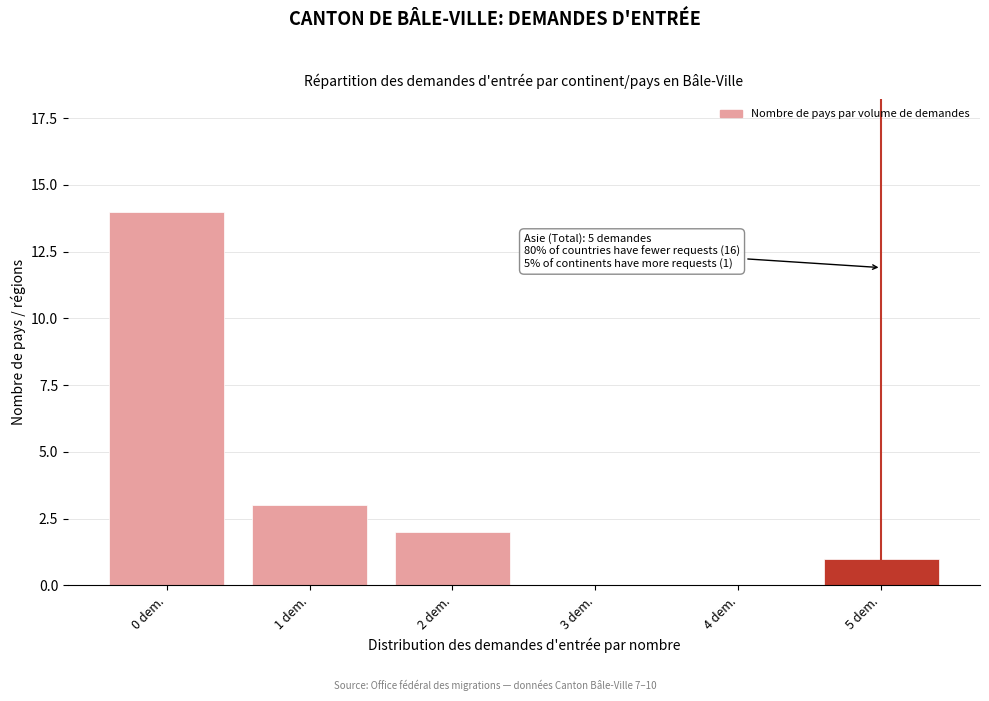

Reading left to right, what are all the values shown in this chart?

0 dem.=14	1 dem.=3	2 dem.=2	3 dem.=0	4 dem.=0	5 dem.=1